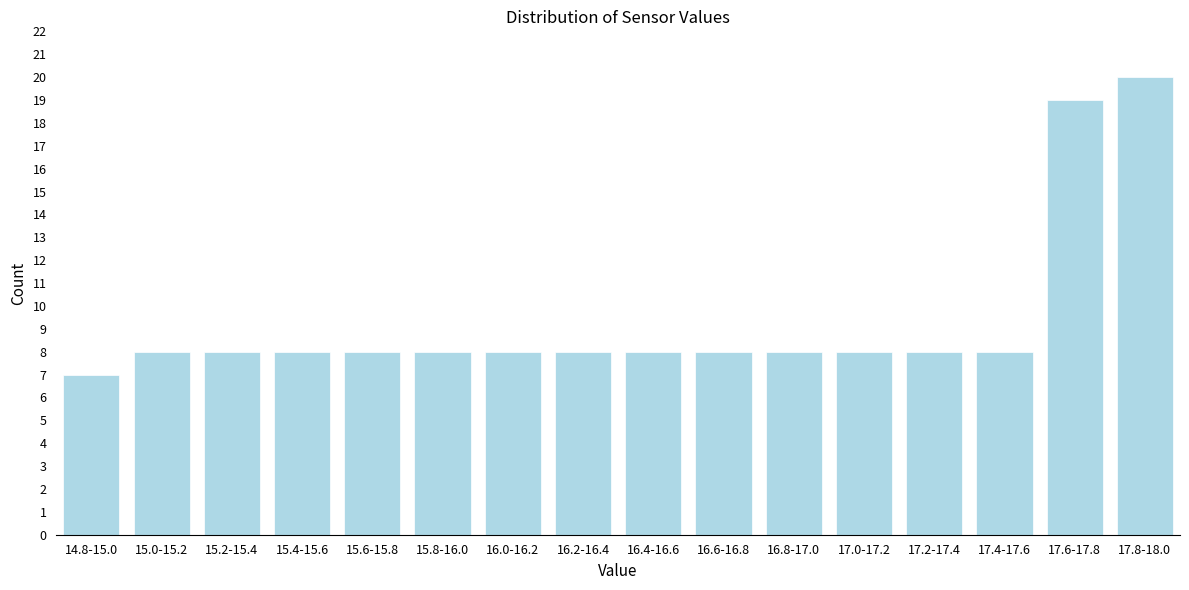

Reading left to right, what are all the values shown in this chart?

14.8-15.0=7	15.0-15.2=8	15.2-15.4=8	15.4-15.6=8	15.6-15.8=8	15.8-16.0=8	16.0-16.2=8	16.2-16.4=8	16.4-16.6=8	16.6-16.8=8	16.8-17.0=8	17.0-17.2=8	17.2-17.4=8	17.4-17.6=8	17.6-17.8=19	17.8-18.0=20